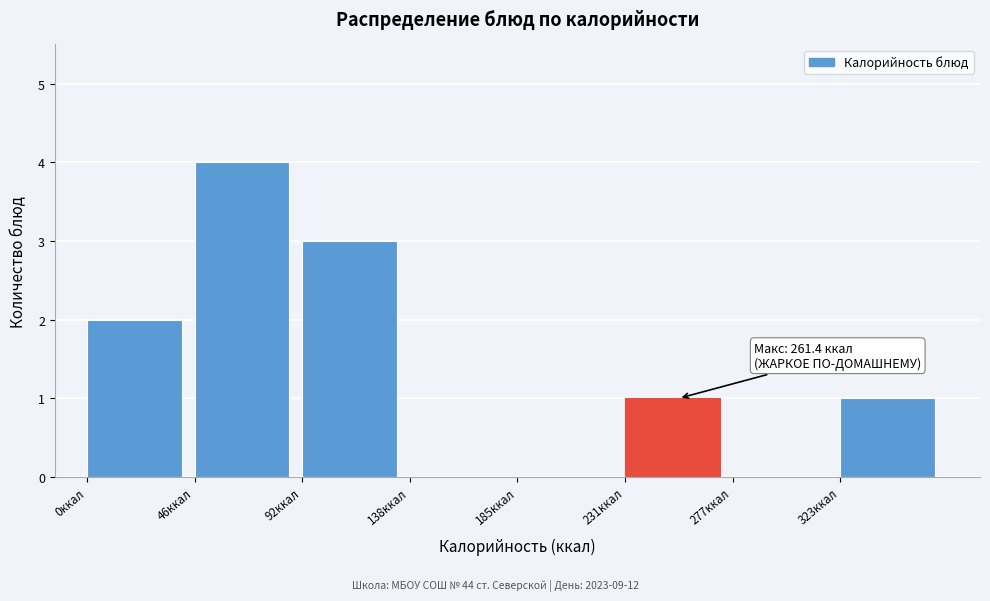

Over which range of the x-axis is the bar tallest?

45 to 95